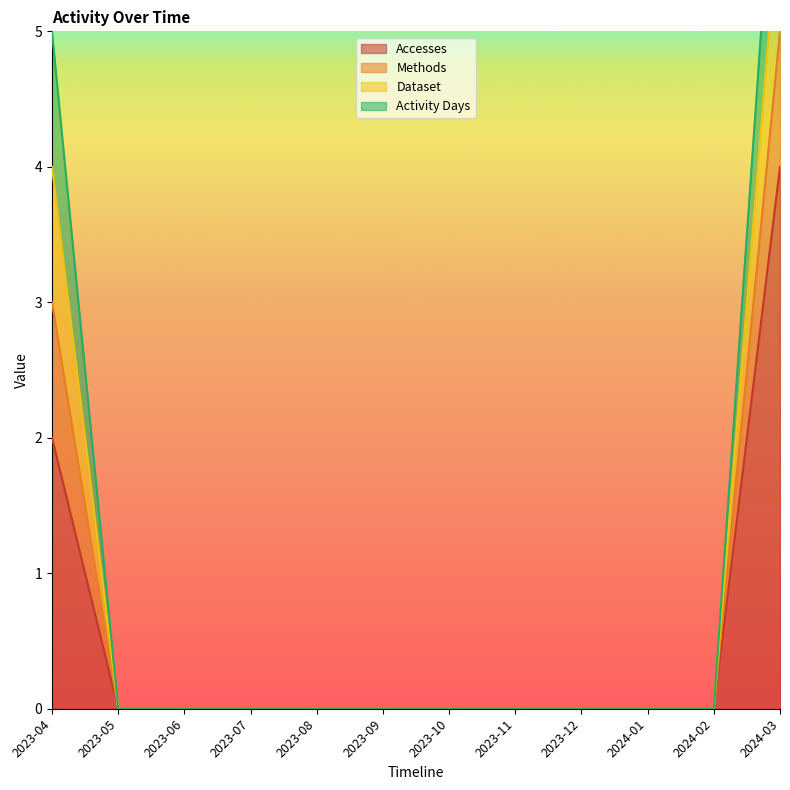

The value of Accesses at 2023-10 is -2. True or false?

False